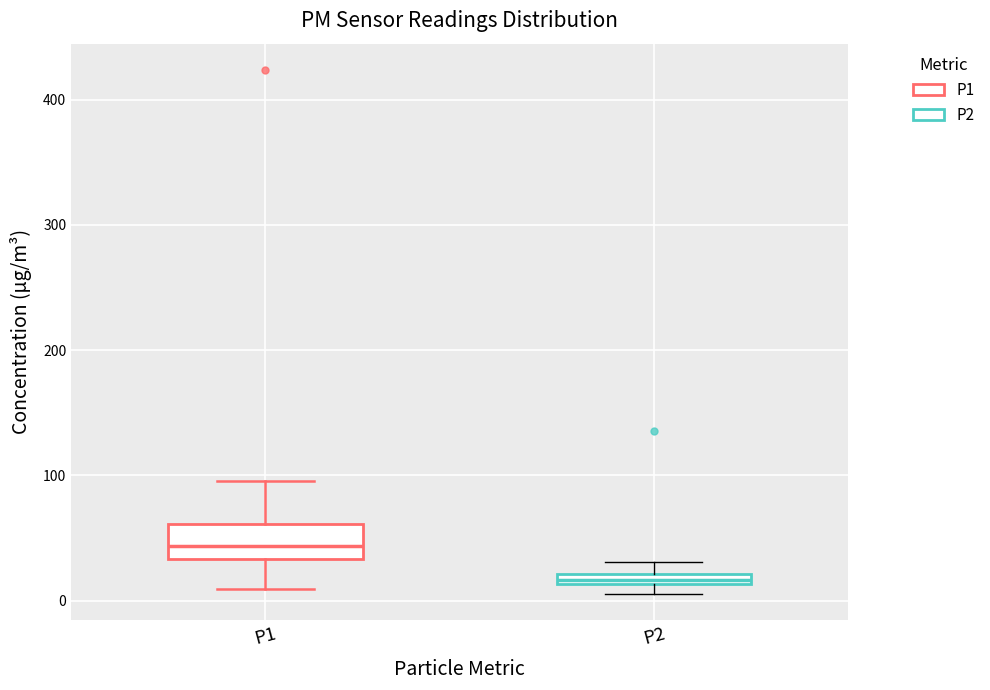

Where is the lower edge of the box for P2 on the y-axis? The values are not printed on the chart, so give them approximately, as read against the axis.

10